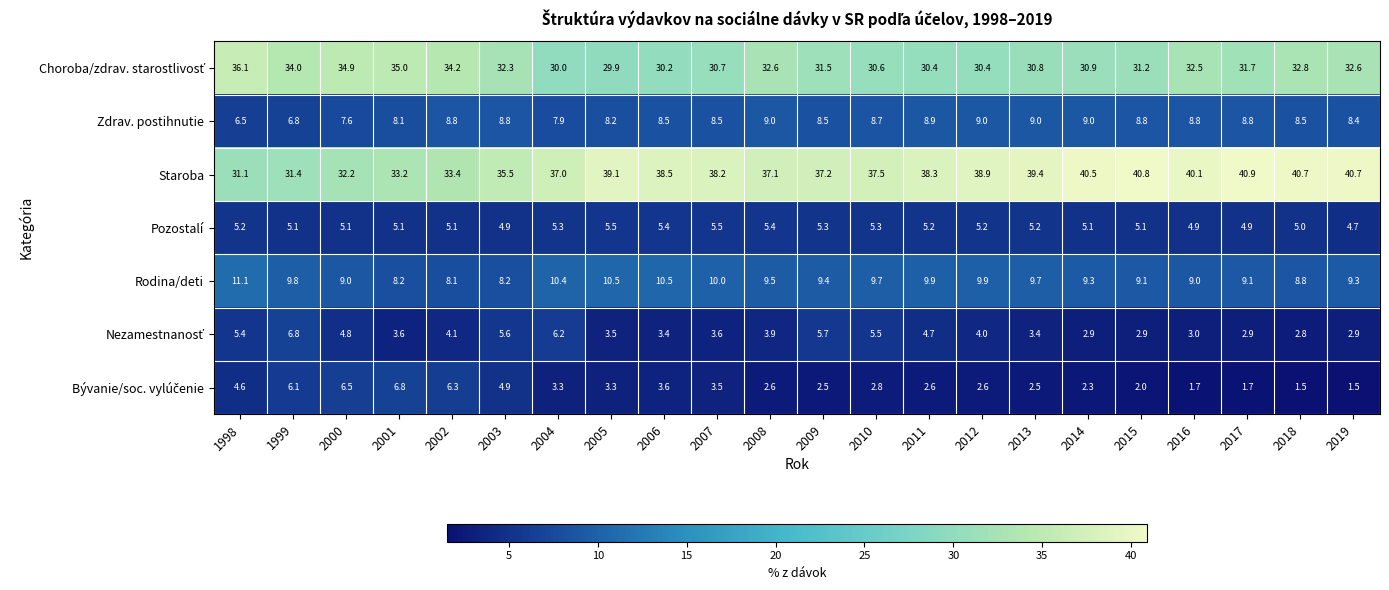

What is the total value across all series at 2009?

100.1